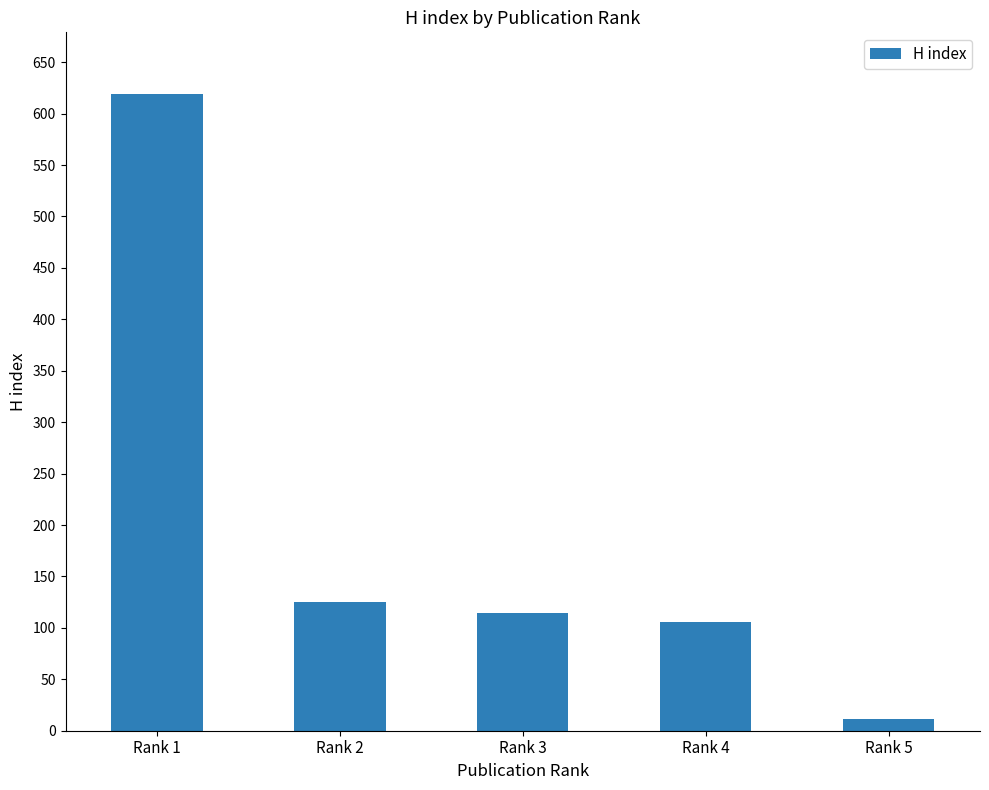

How many data points does each series have?

5